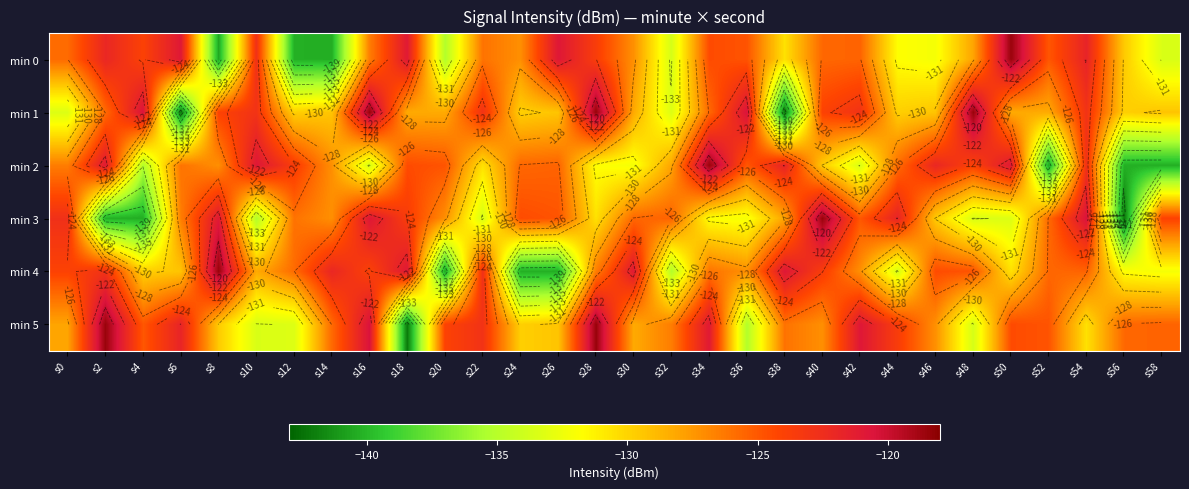

True or false: min 1 has a value of -122.9 at s10.

True